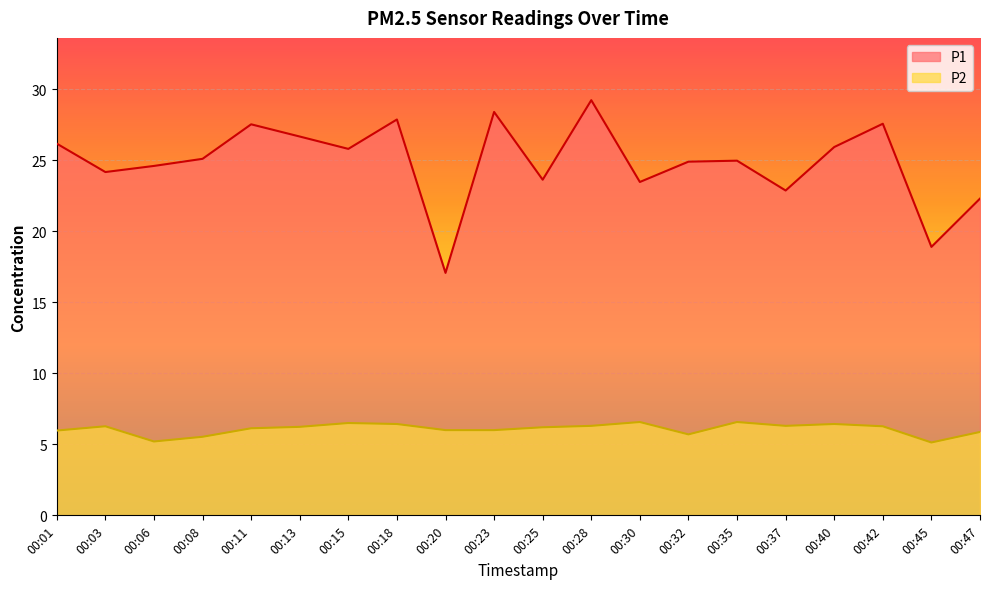

Rank the categories by P2 value from lowest to highest.

00:45, 00:06, 00:08, 00:32, 00:47, 00:01, 00:20, 00:23, 00:11, 00:25, 00:13, 00:03, 00:42, 00:28, 00:37, 00:18, 00:40, 00:15, 00:30, 00:35